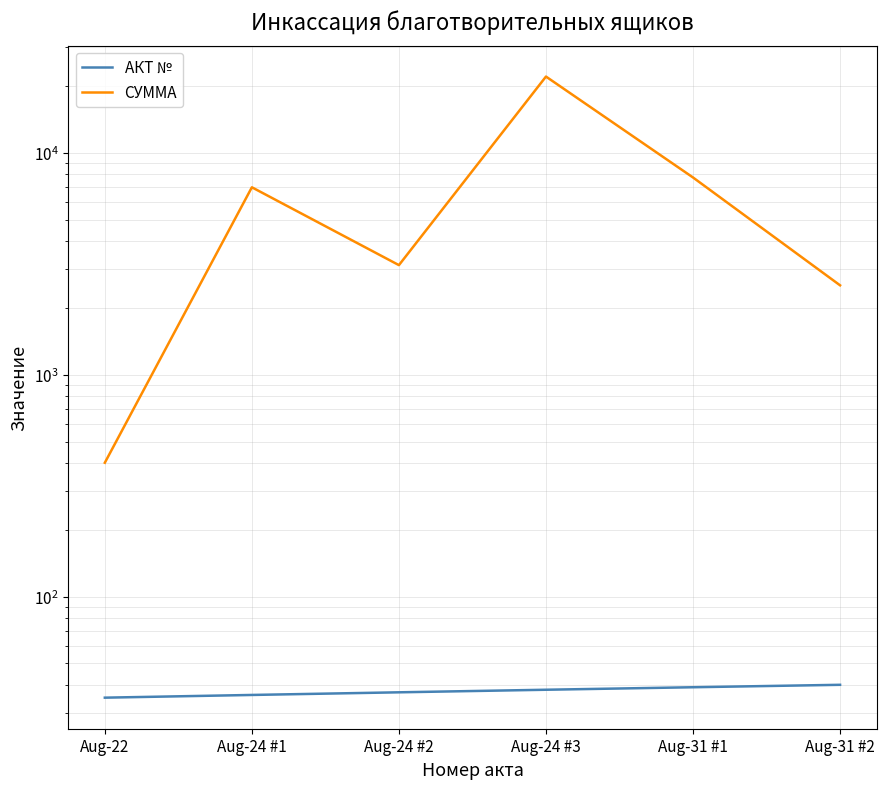

How many values in the СУММА series exceed 7000?

2